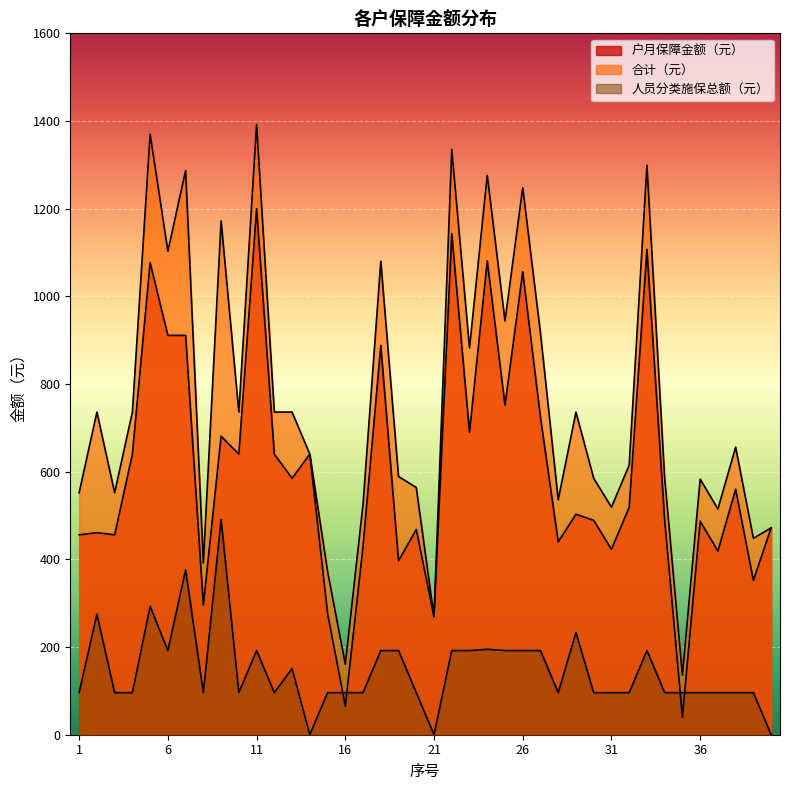

Reading right to left, extract all data points from this chart.

户月保障金额（元）: 472	352	560	419	487	40	489	1107	519	423	489	503	440	724	1056	752	1081	690	1143	269	468	397	888	430	65	277	640	585	640	1200	640	681	296	911	911	1077	640	456	461	456
合计（元）: 472	448	656	515	583	136	585	1299	615	519	585	736	536	916	1248	944	1276	882	1335	269	564	589	1080	526	161	373	640	736	736	1392	736	1172	392	1287	1103	1370	736	552	736	552
人员分类施保总额（元）: 0	96	96	96	96	96	96	192	96	96	96	233	96	192	192	192	195	192	192	0	96	192	192	96	96	96	0	151	96	192	96	491	96	376	192	293	96	96	275	96